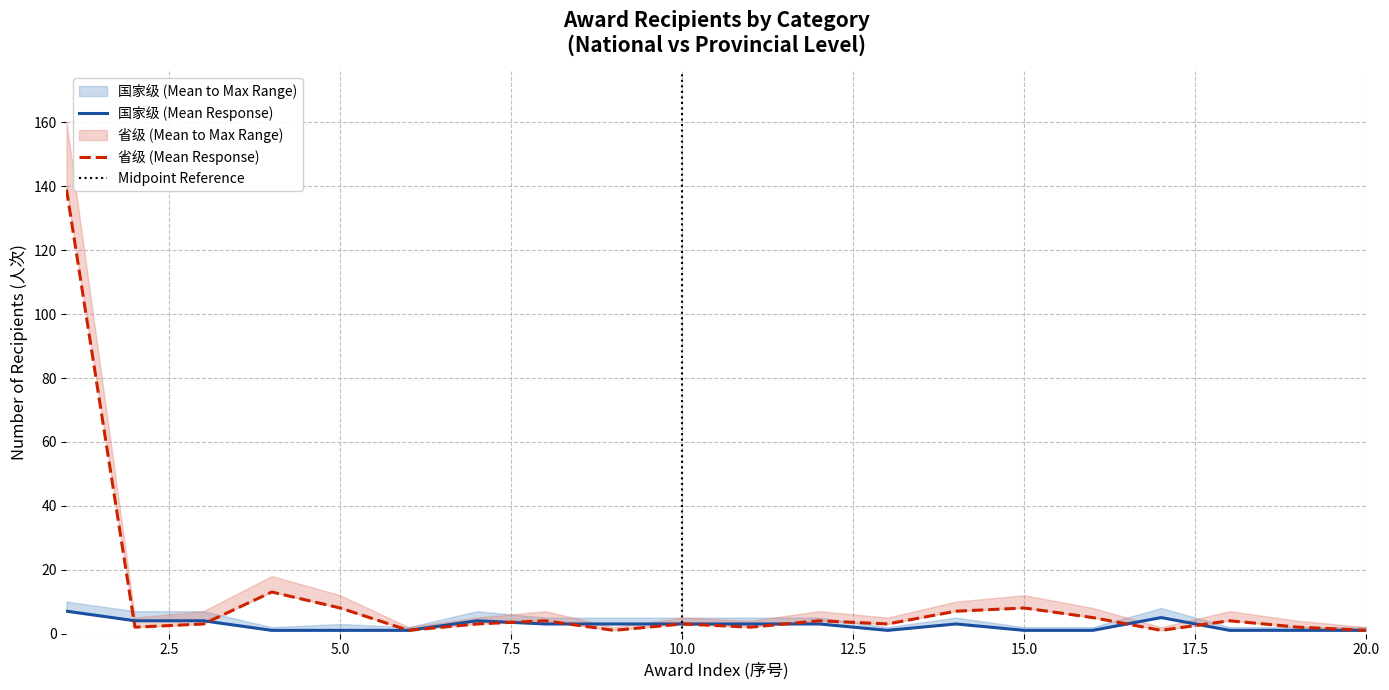

What is the minimum value shown in the chart?

1